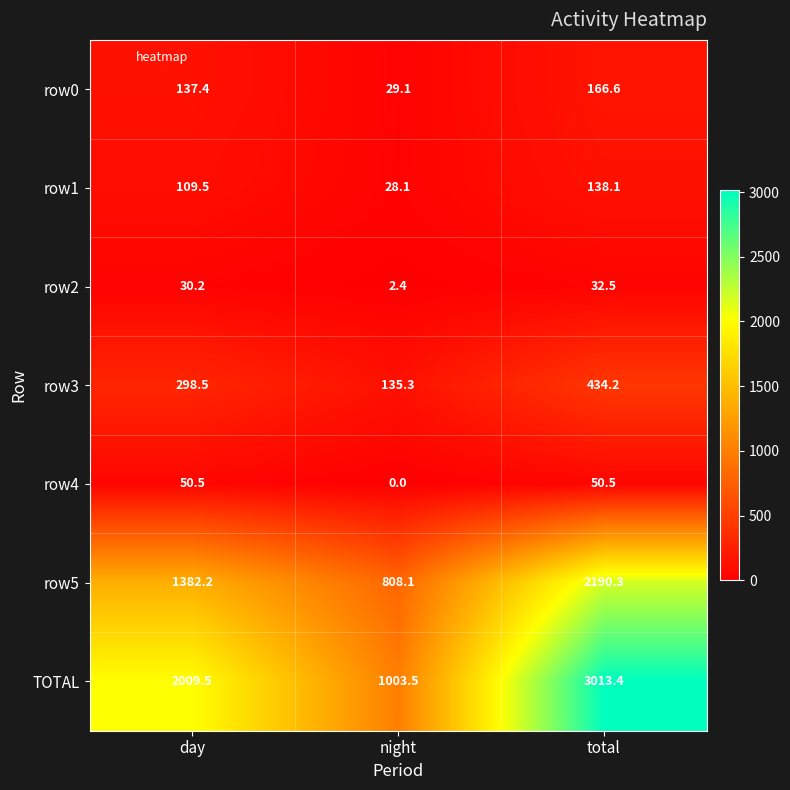

The row4 series shows 13.9 at day. True or false?

False